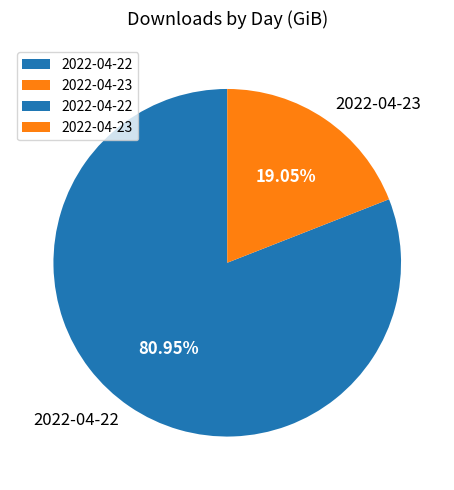

How many slices are in this pie chart?

2